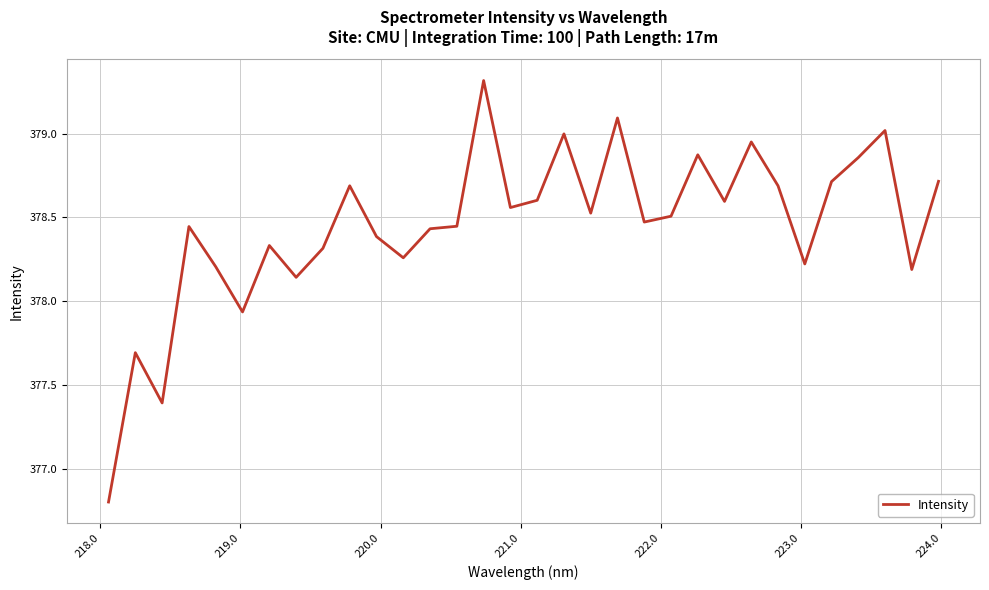

What is the smallest value displayed?

376.8